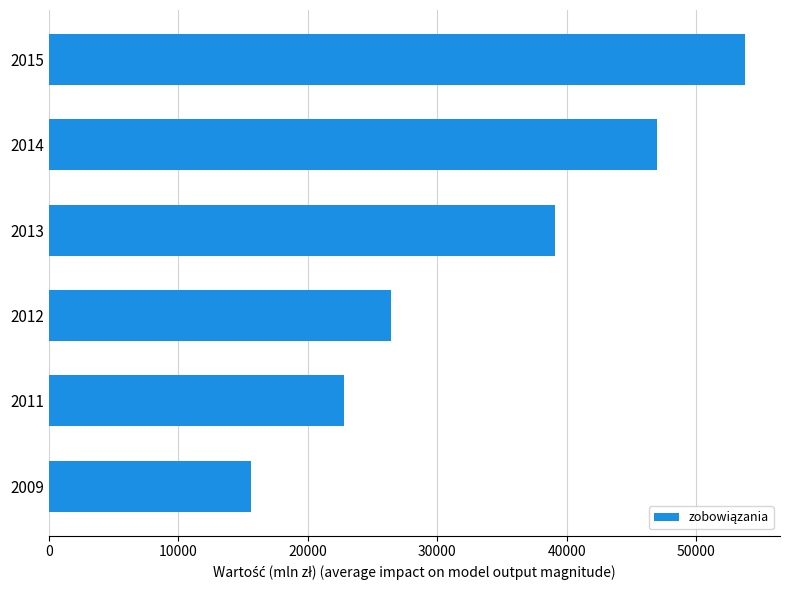

Between 2015 and 2012, which is larger?

2015